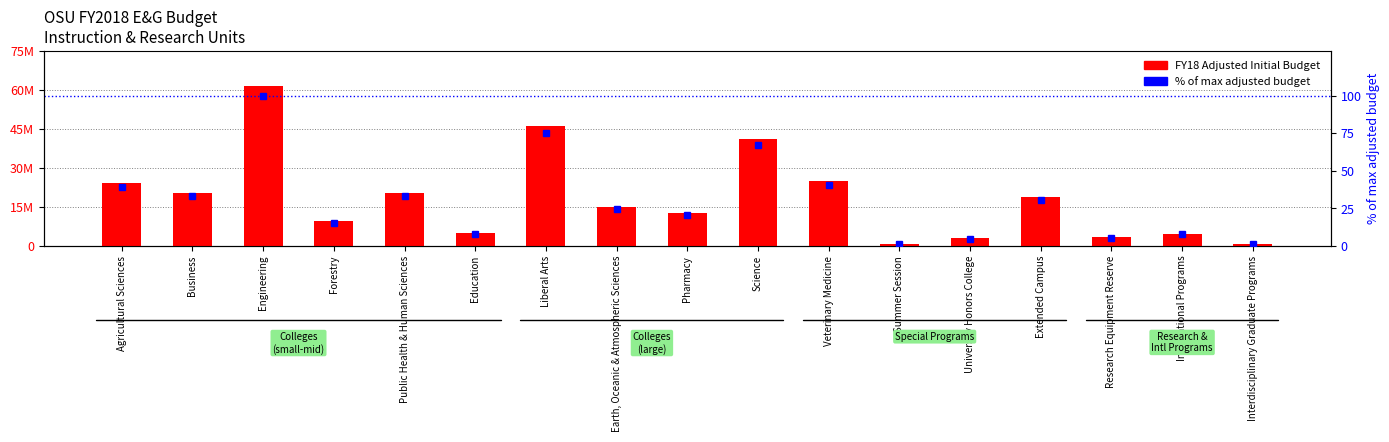

Where is FY18 Adjusted Initial Budget nearest to the value 30924986?

Veterinary Medicine